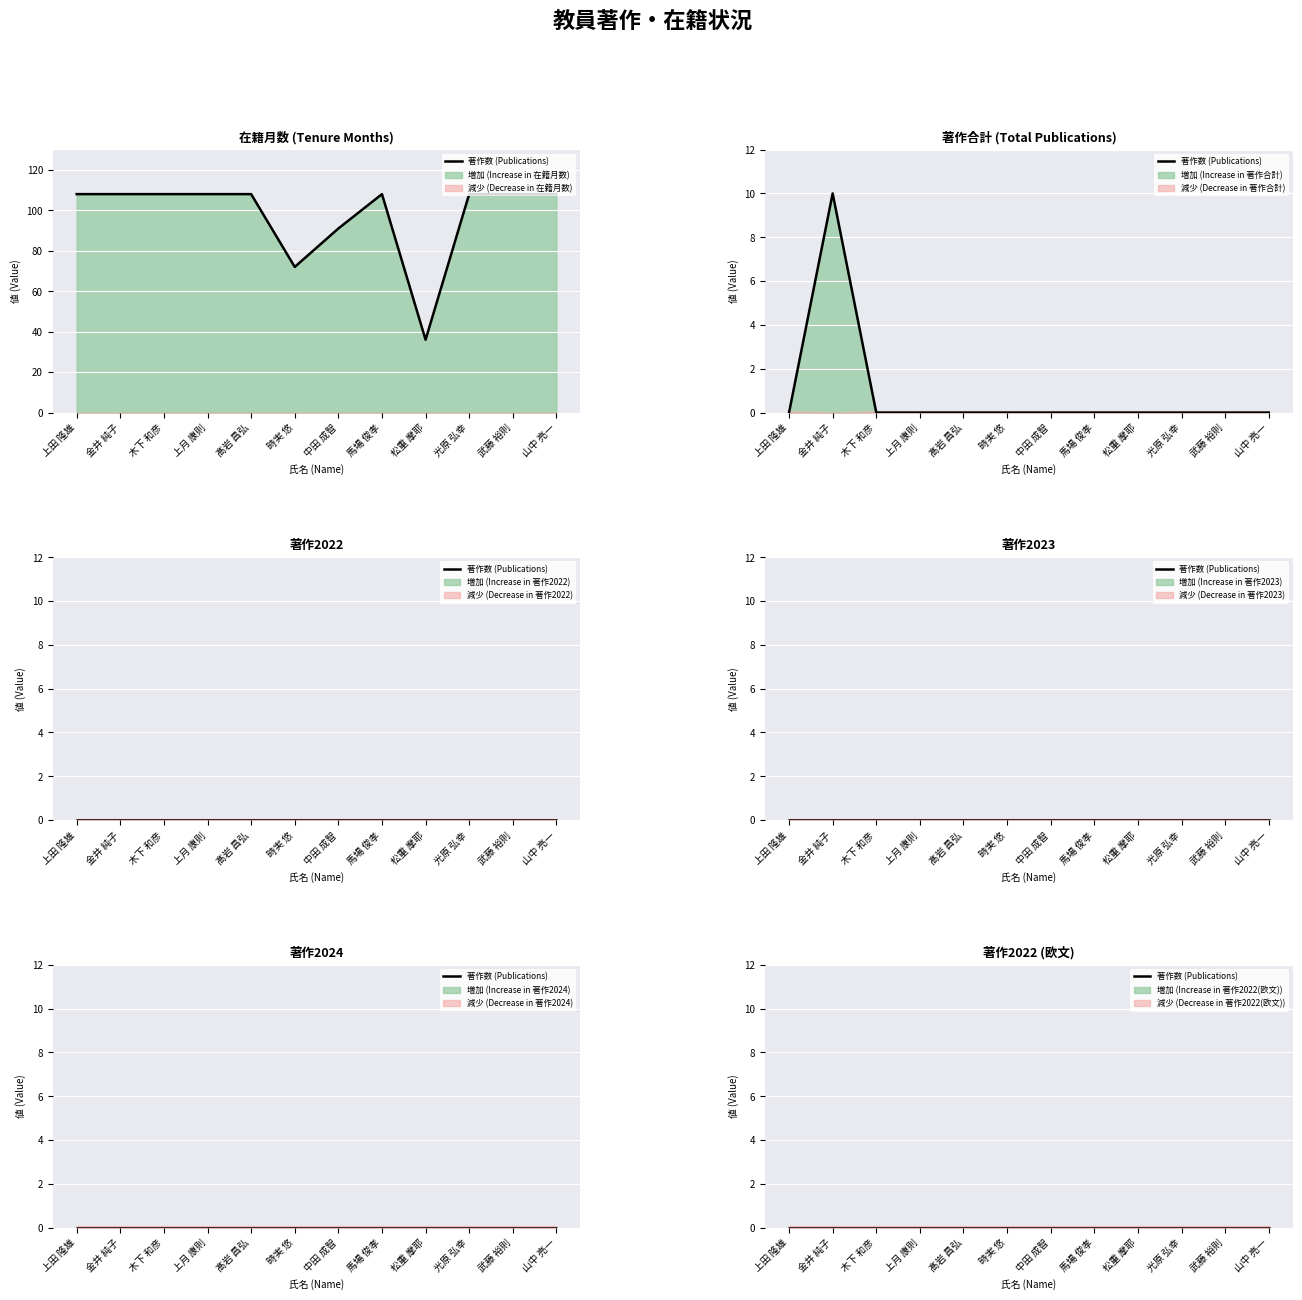

Which category has the highest value across all series?

上田 隆雄